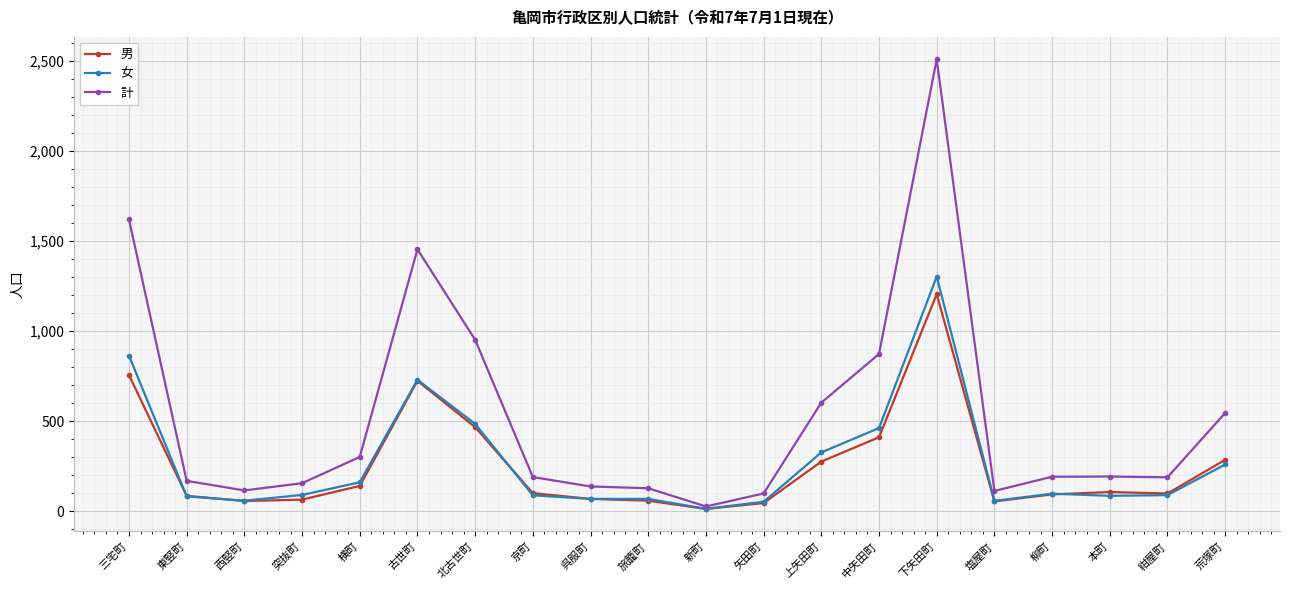

True or false: 女 has more than 0 interior local peaks.

True